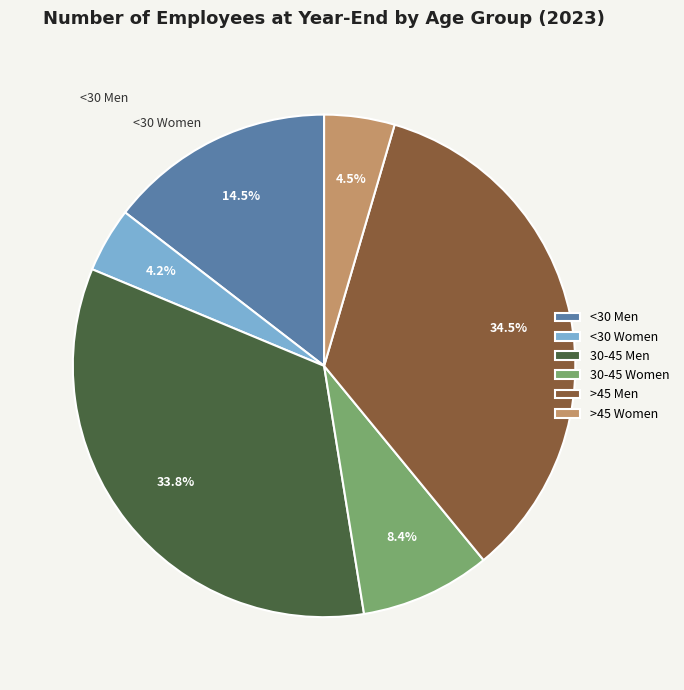

What is the change in value from 30-45 Men to 30-45 Women?

-6305